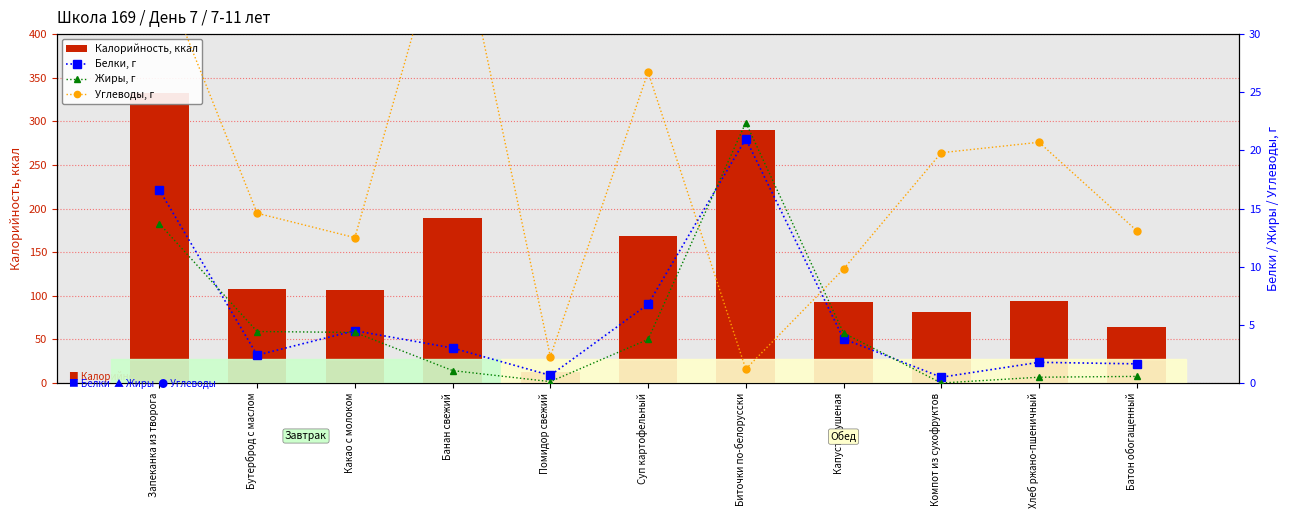

What position from the left is Компот из сухофруктов?

9